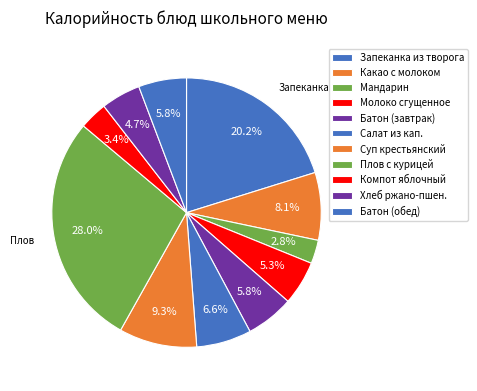

To the nearest percent, what portion does Плов с курицей represent?

28%